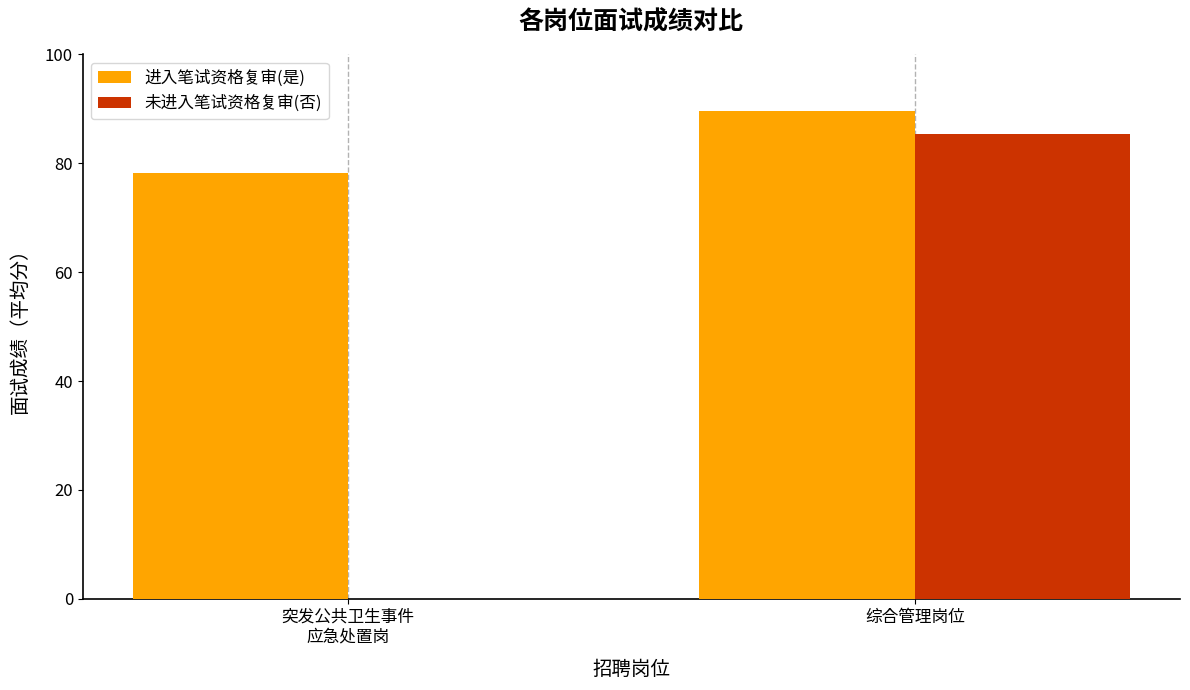

Does the chart contain stacked bars?

No